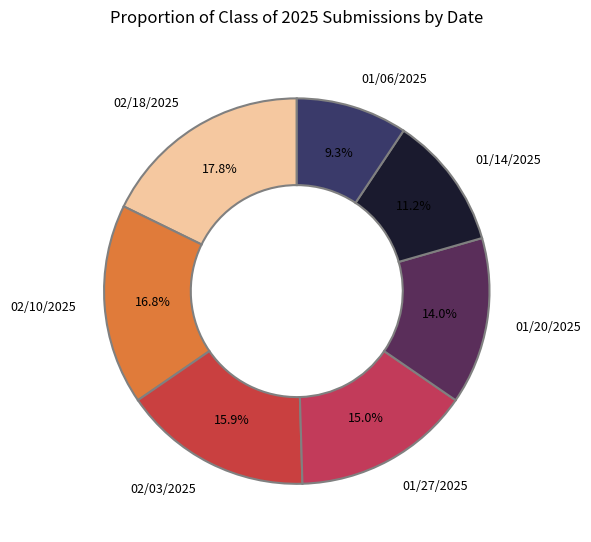

How much of the chart is everything except 01/06/2025?

90.7%